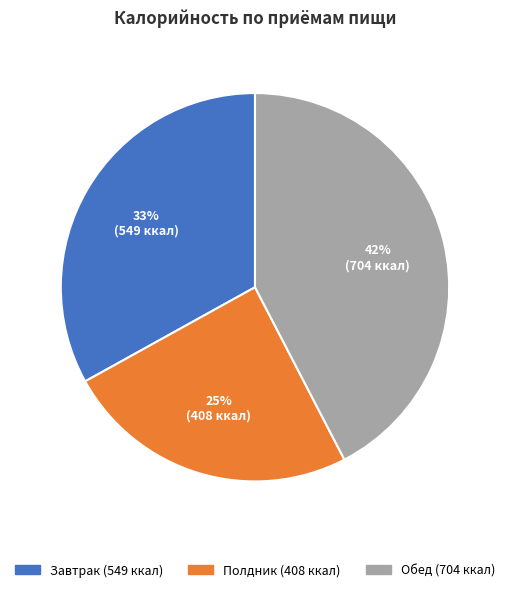

What percentage is the Обед slice, to the nearest percent?

42%